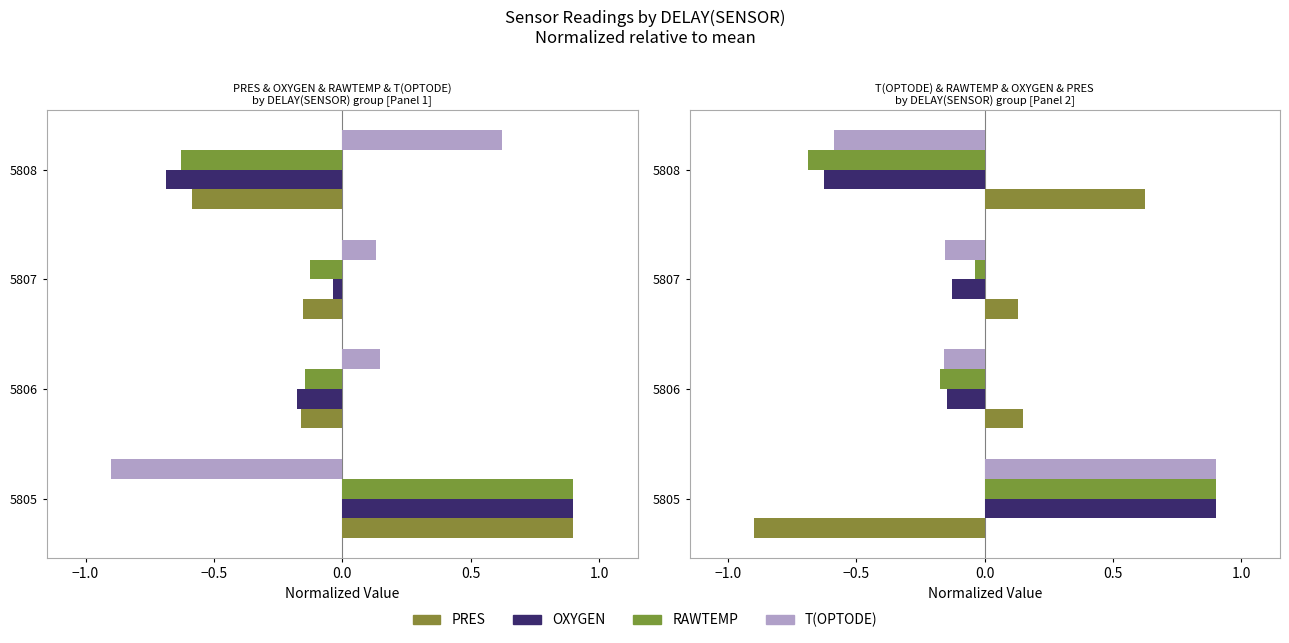

How many values in the OXYGEN series are below 0?

3